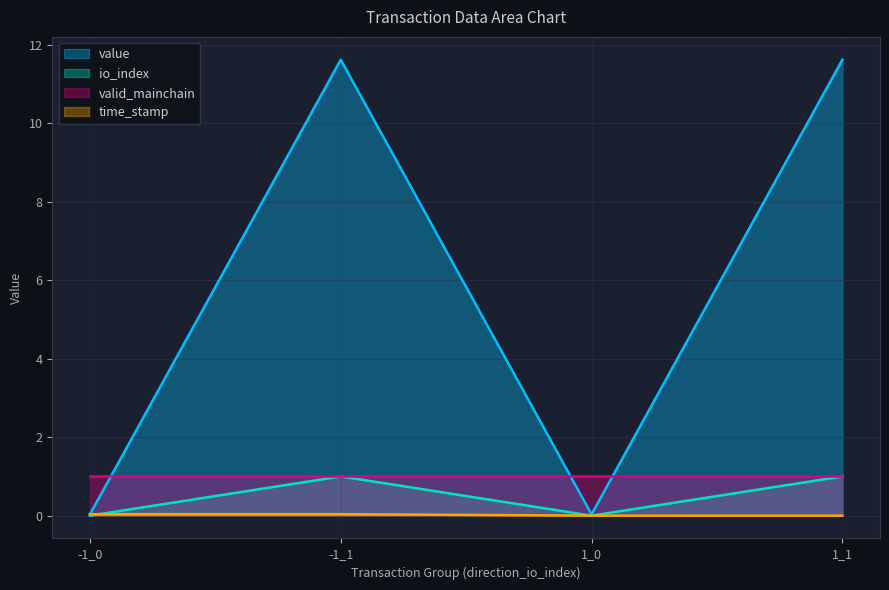

Where do time_stamp and io_index first cross each other?

-1_0 and -1_1